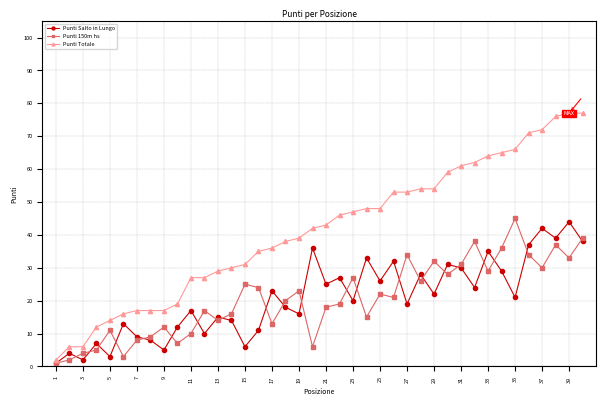

Does the chart display data point markers on the line(s)?

Yes